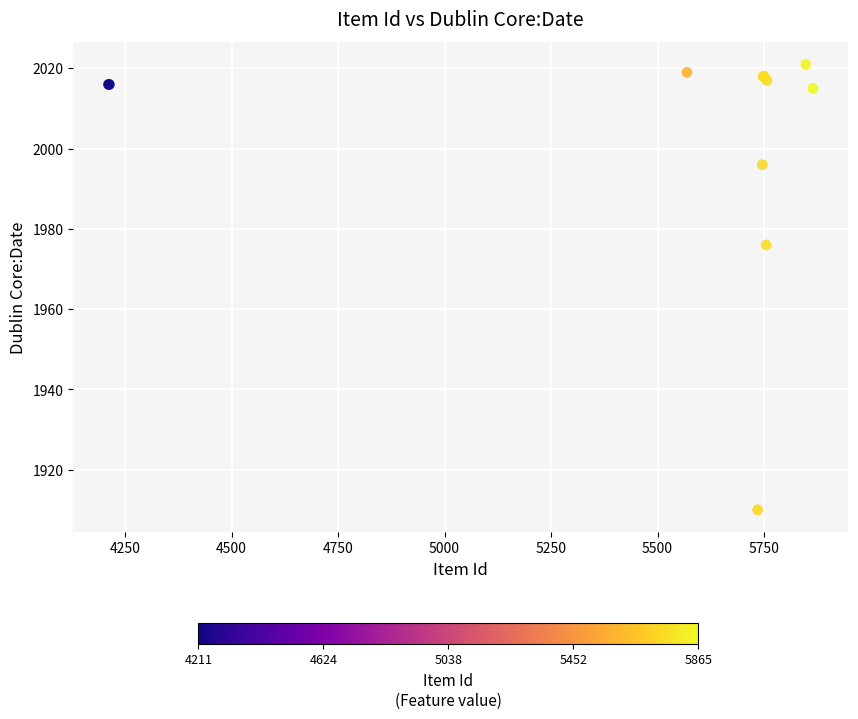

What Y value in the scatter plot is closest to 1965?

1976